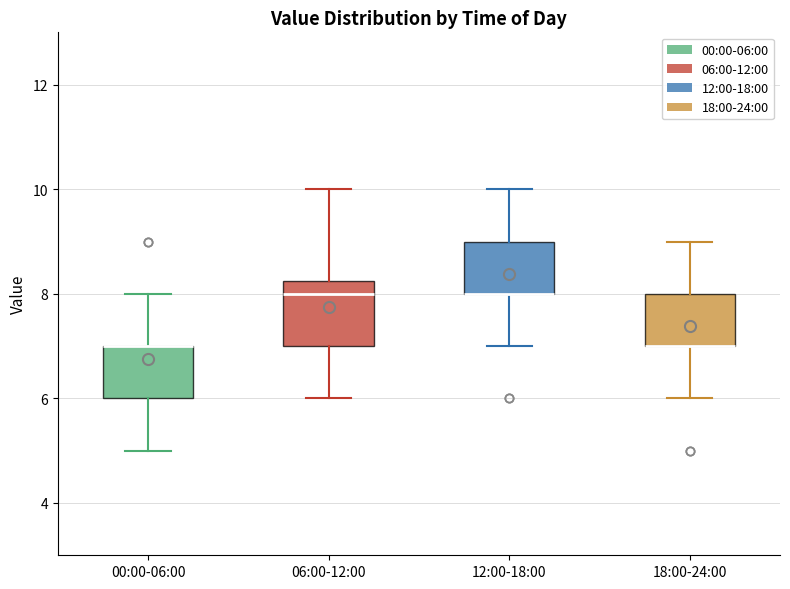

Reading left to right, transcribe this box plot: for each box, give where its median line is, the range the box spans, and where its two whiskers end, as read against the y-axis. The values are not printed on the chart, so give them approximately, as read against the axis.

00:00-06:00: median 7.0 (drawn on the box's upper edge), box 6.0 to 7.0, whiskers 5.0 to 8.0
06:00-12:00: median 8.0, box 7.0 to 8.2, whiskers 6.0 to 10.0
12:00-18:00: median 8.0 (drawn on the box's lower edge), box 8.0 to 9.0, whiskers 7.0 to 10.0
18:00-24:00: median 7.0 (drawn on the box's lower edge), box 7.0 to 8.0, whiskers 6.0 to 9.0